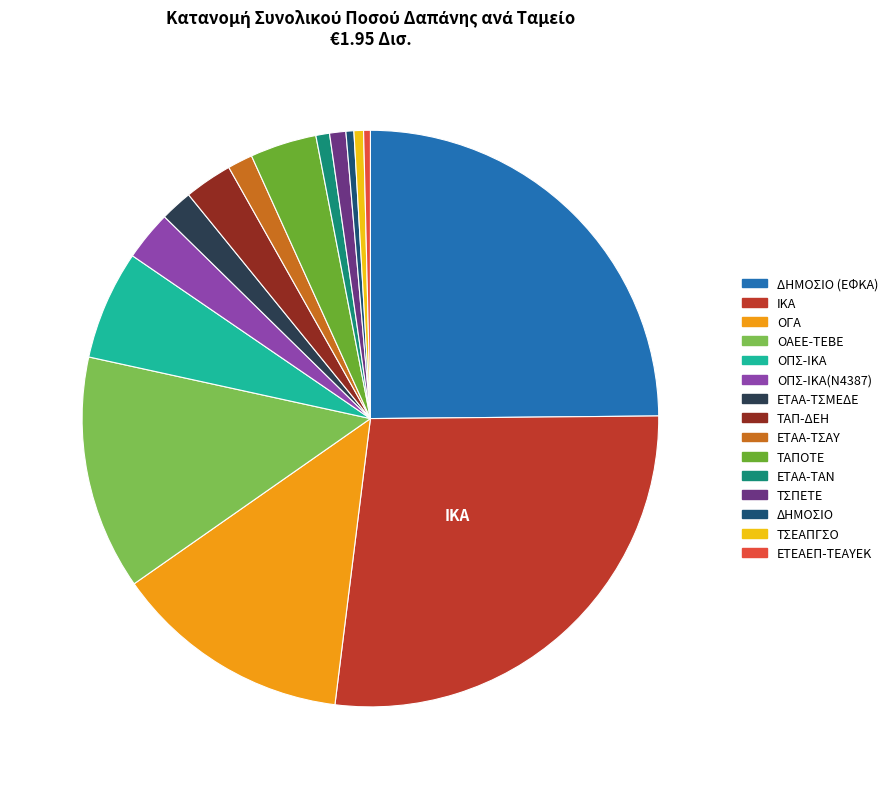

Is there any slice that represents more than half of the pie?

No